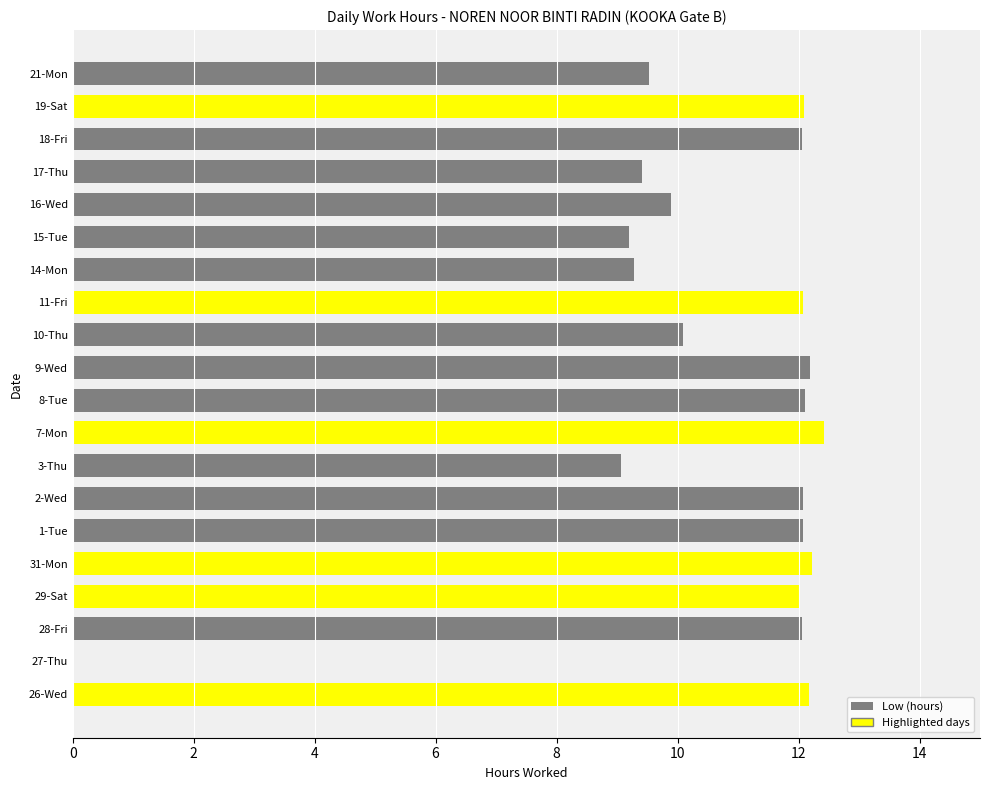

The chart shows a value of 4.8 at 29-Sat. True or false?

False